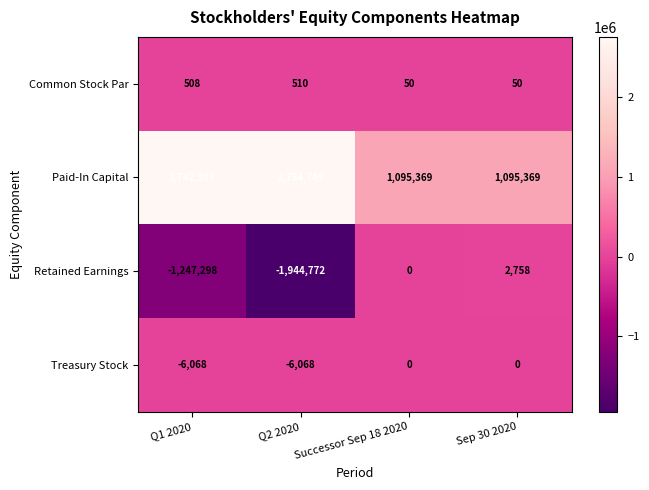

What is the minimum value shown in the chart?

-1944772